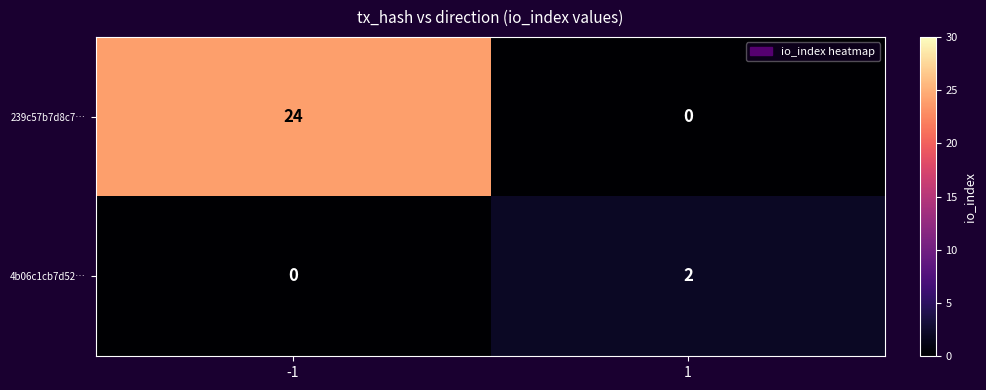

Is it true that 239c57b7d8c7… equals 24 at -1?

True